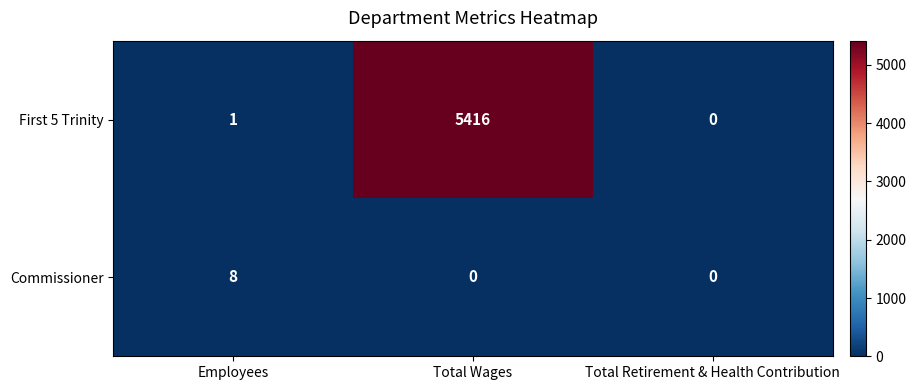

Count the number of data series in this chart.

2